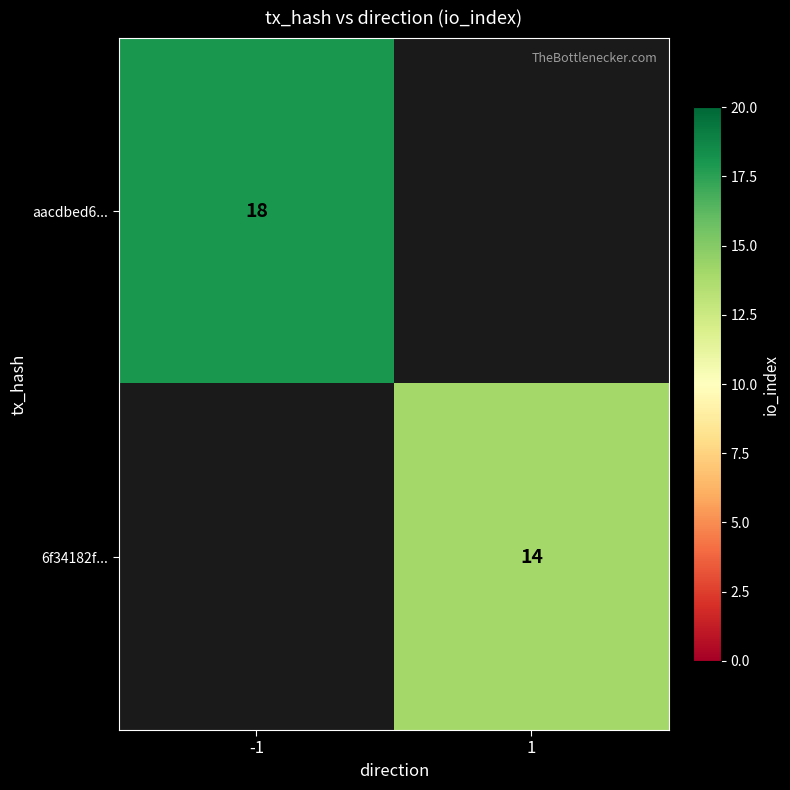

Count the number of categories in the chart.

2